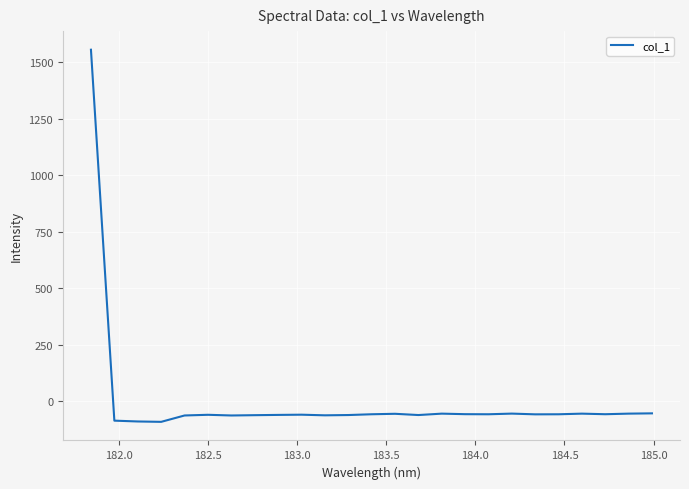

What is the minimum value shown in the chart?

-90.1